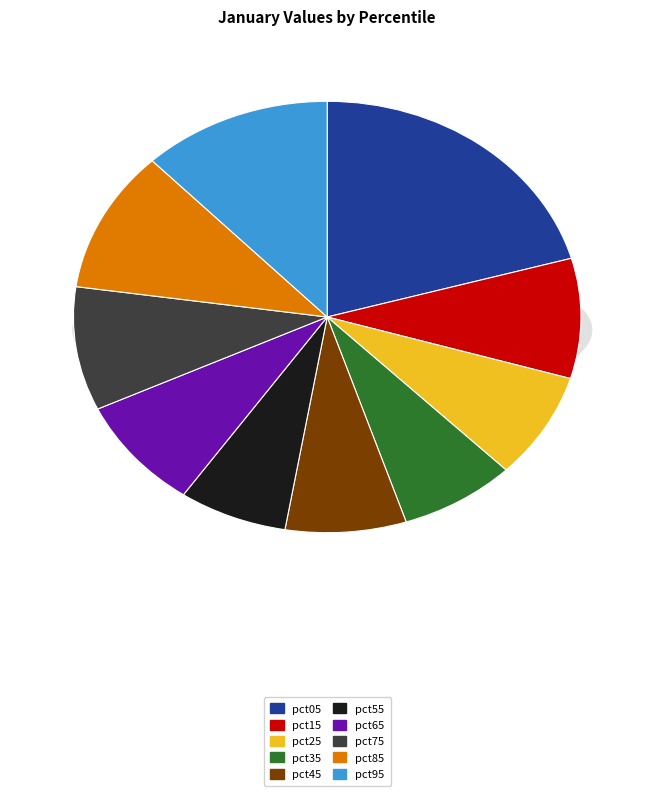

Is it true that pct75 is 9% of the pie?

True